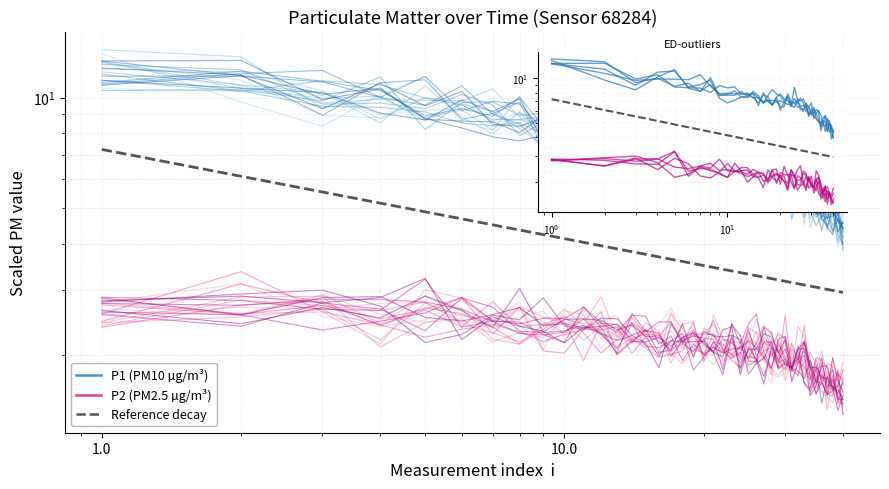

In P2, how many points are lower than both neighbors (excluding endpoints)?

15